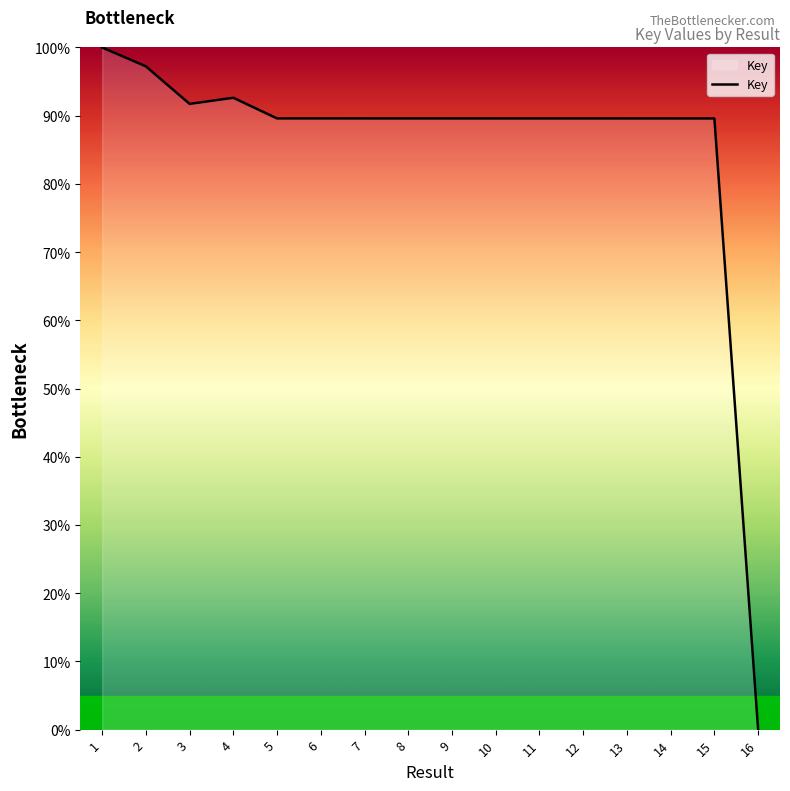

How many categories are shown in the chart?

16